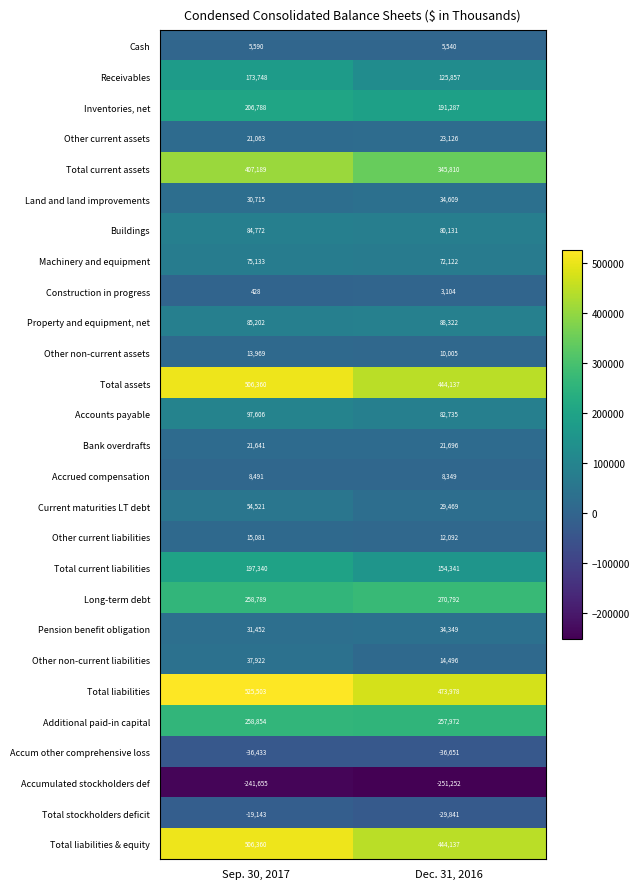

What is the difference between the highest and lowest values at Sep. 30, 2017?

767158